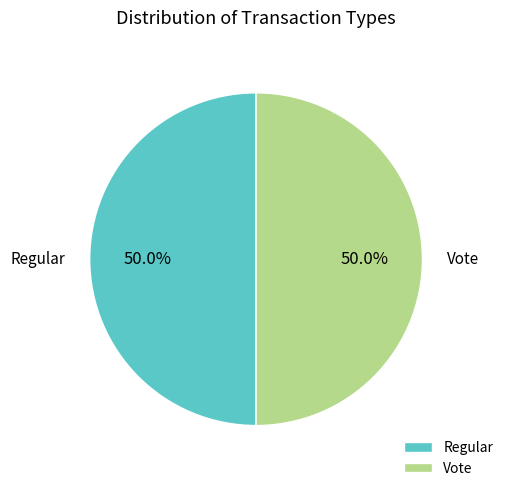

How many slices are in this pie chart?

2